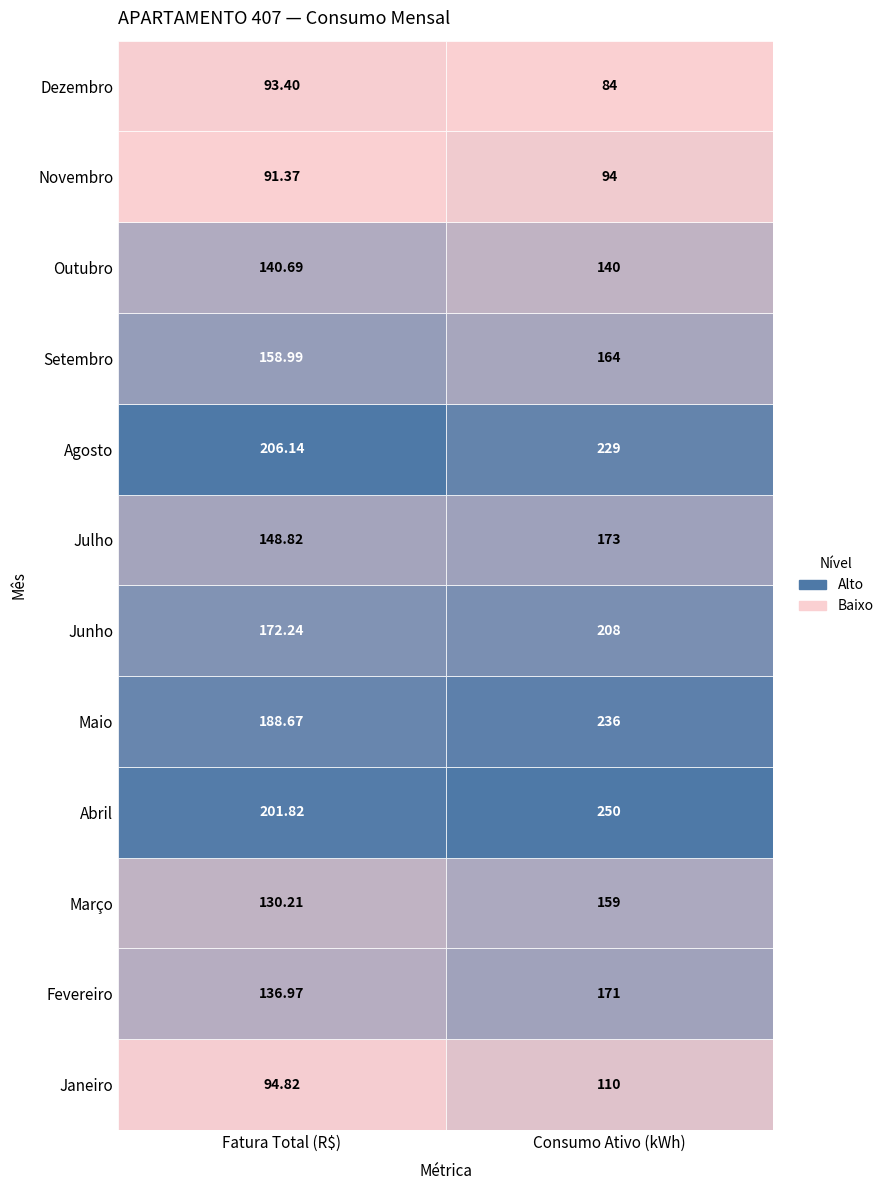

The Janeiro series shows 167.2 at Fatura Total (R$). True or false?

False